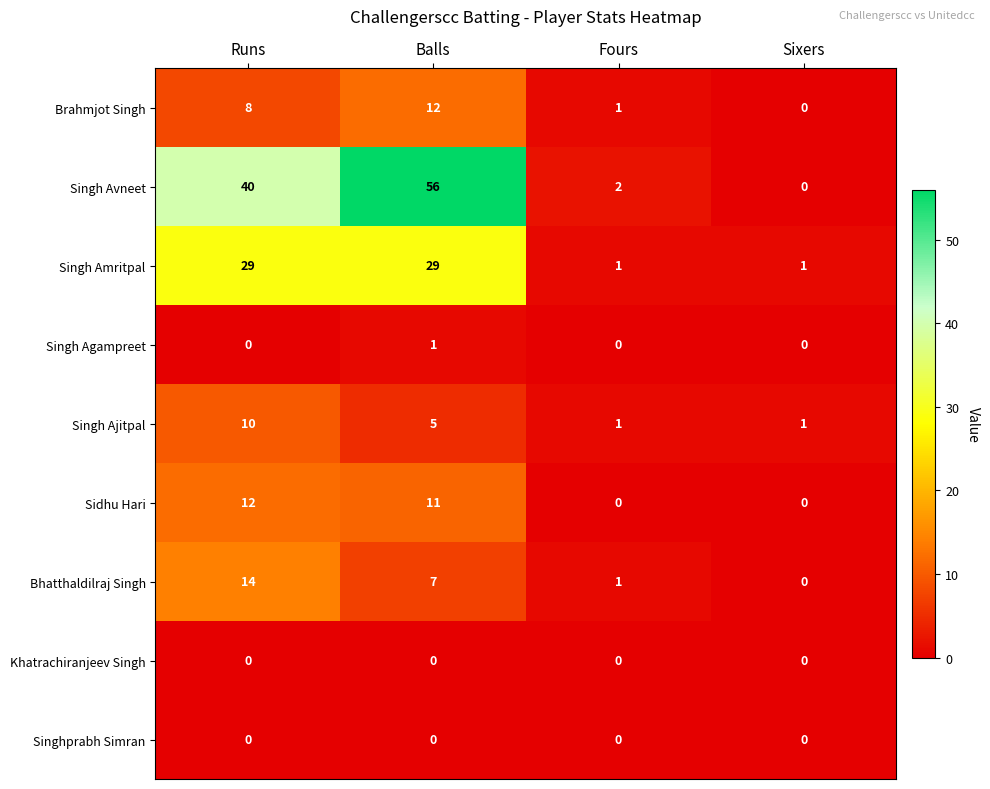

Rank the categories by Brahmjot Singh value from highest to lowest.

Balls, Runs, Fours, Sixers